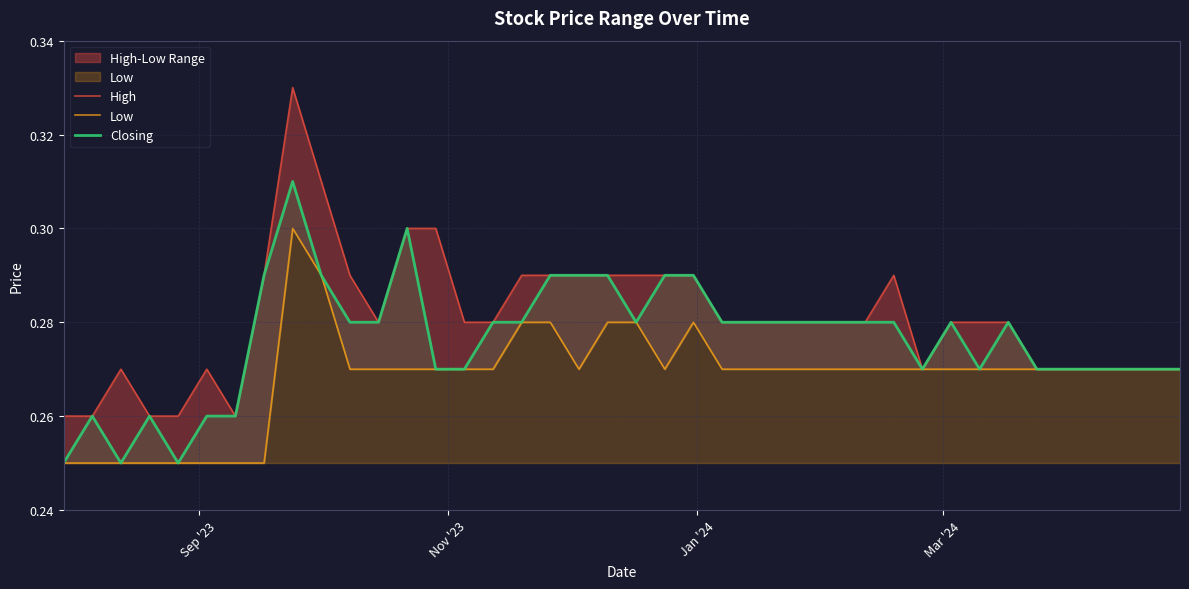

Count the Closing values in the range 0 to 1.

40